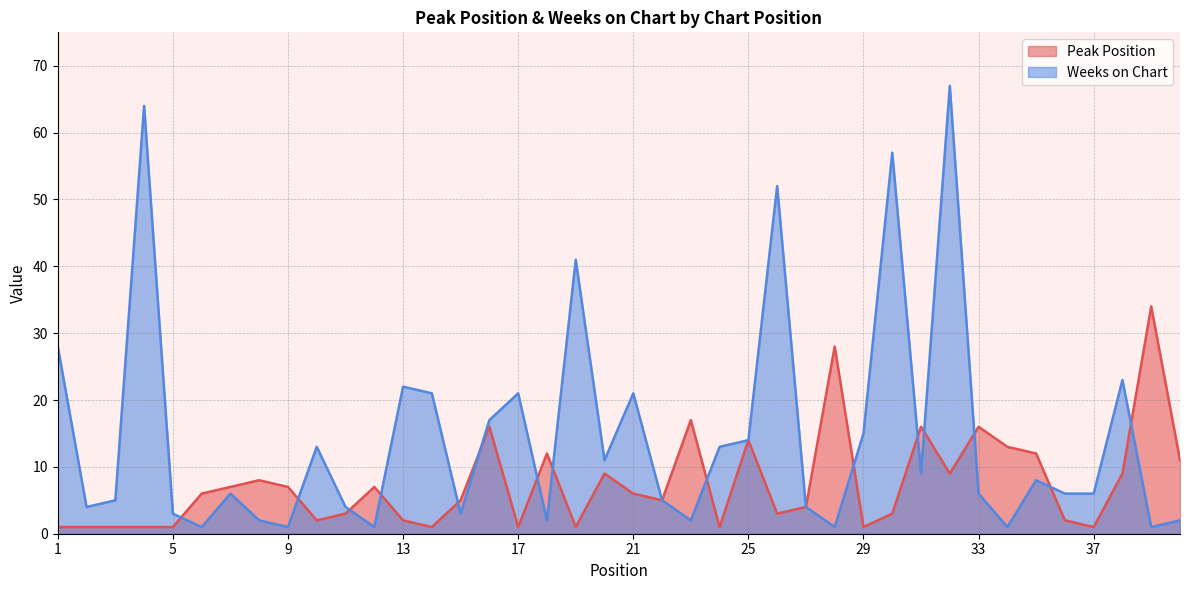

Reading right to left, transcribe all the data shown in this chart.

Peak Position: 40=11	39=34	38=9	37=1	36=2	35=12	34=13	33=16	32=9	31=16	30=3	29=1	28=28	27=4	26=3	25=14	24=1	23=17	22=5	21=6	20=9	19=1	18=12	17=1	16=16	15=5	14=1	13=2	12=7	11=3	10=2	9=7	8=8	7=7	6=6	5=1	4=1	3=1	2=1	1=1
Weeks on Chart: 40=2	39=1	38=23	37=6	36=6	35=8	34=1	33=6	32=67	31=9	30=57	29=15	28=1	27=4	26=52	25=14	24=13	23=2	22=5	21=21	20=11	19=41	18=2	17=21	16=17	15=3	14=21	13=22	12=1	11=4	10=13	9=1	8=2	7=6	6=1	5=3	4=64	3=5	2=4	1=28